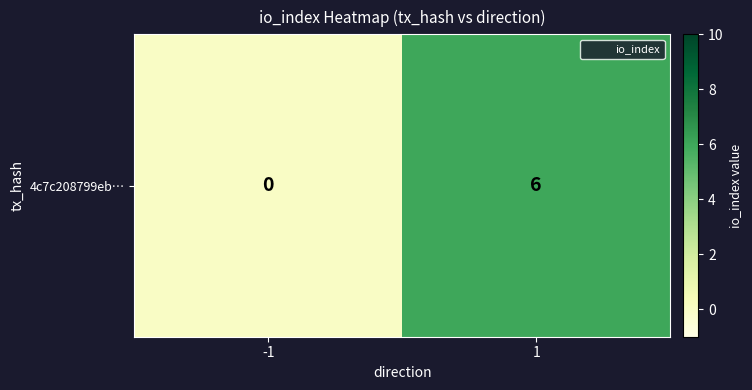

What is the difference between the values at 1 and -1?

6